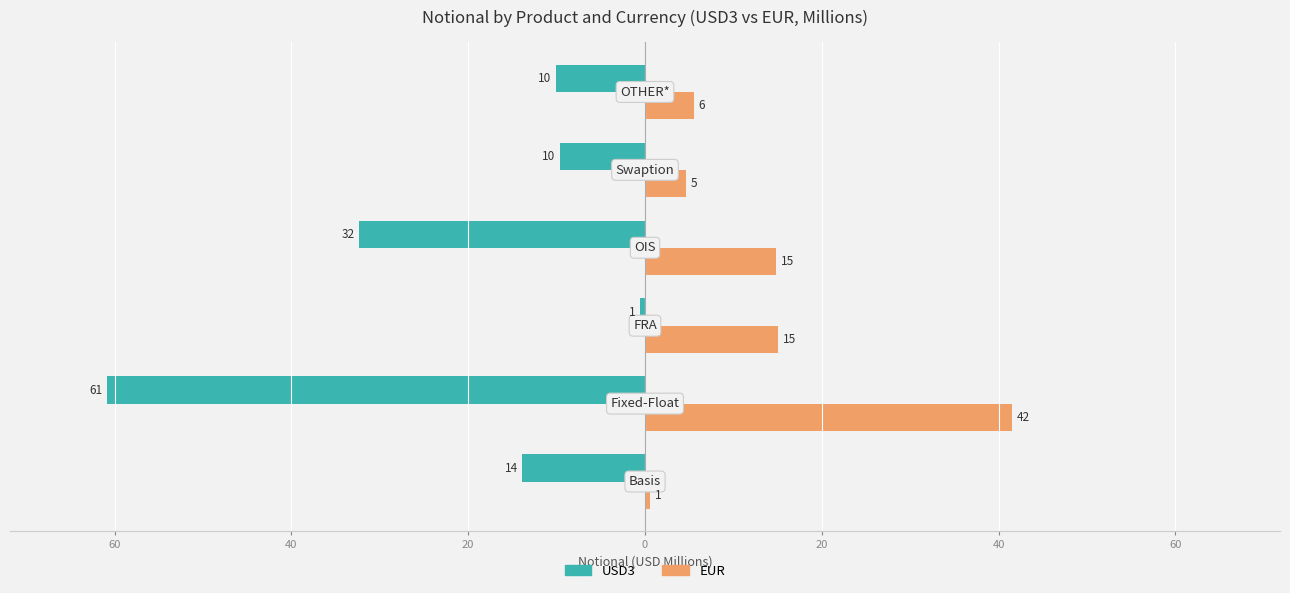

What is the sum of all USD3 values?

-127.5